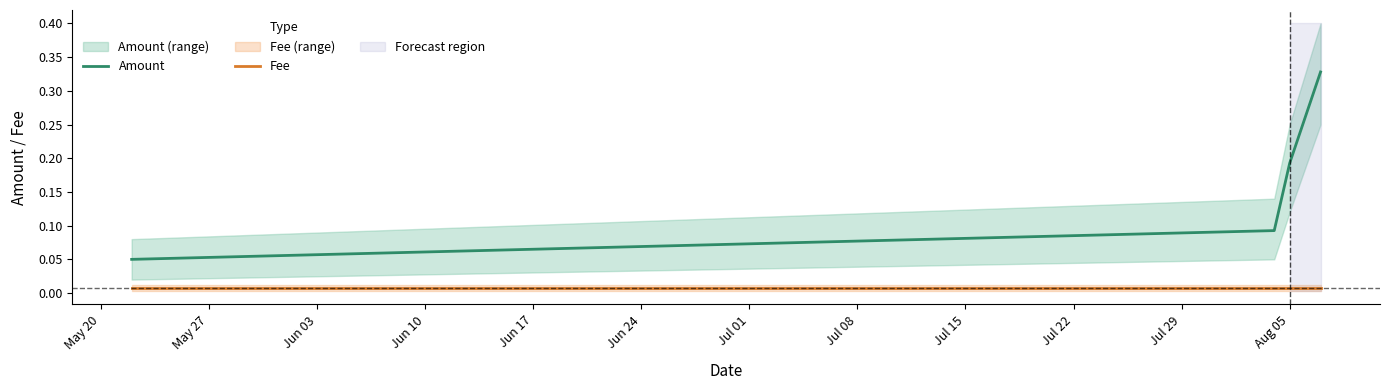

True or false: Amount and Fee intersect in this chart.

False